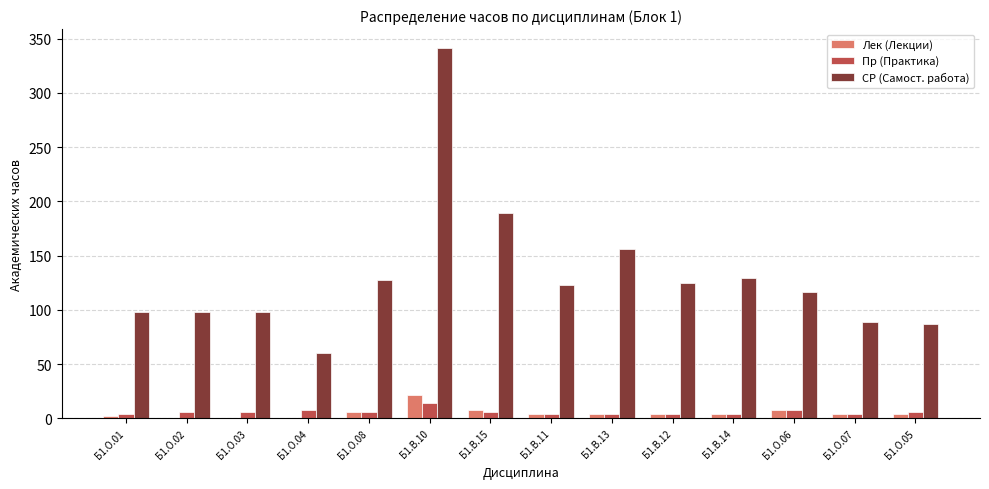

At which category is the sum across all series the highest?

Б1.В.10